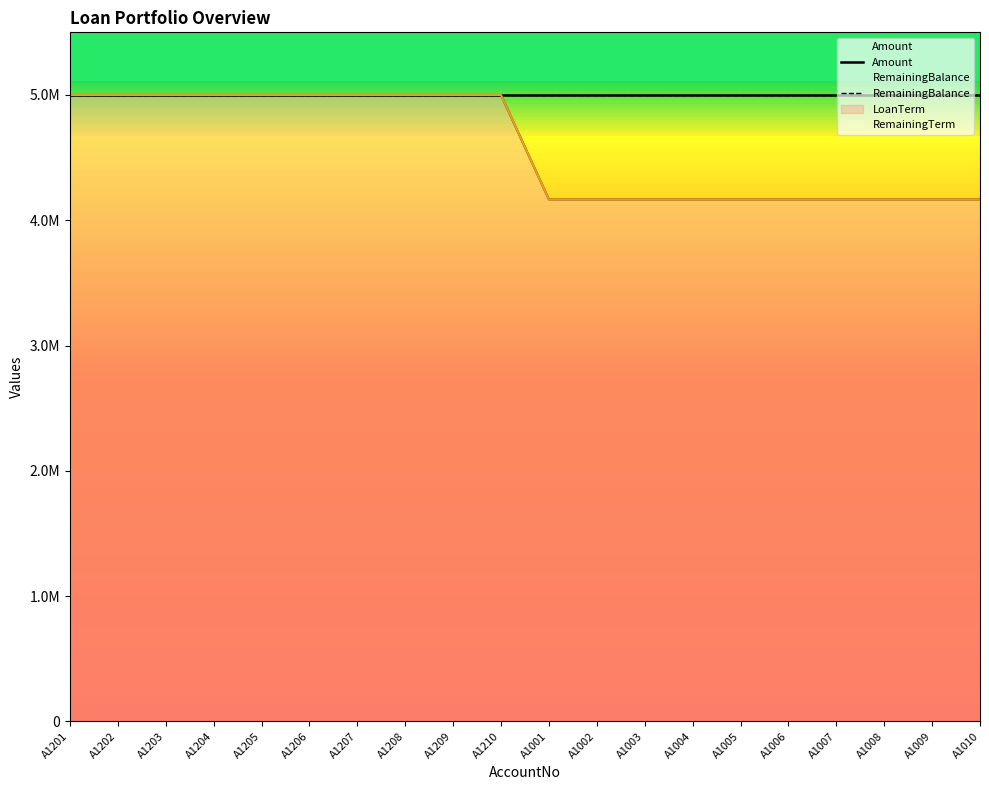

What is the sum of all LoanTerm values?

91666666.7